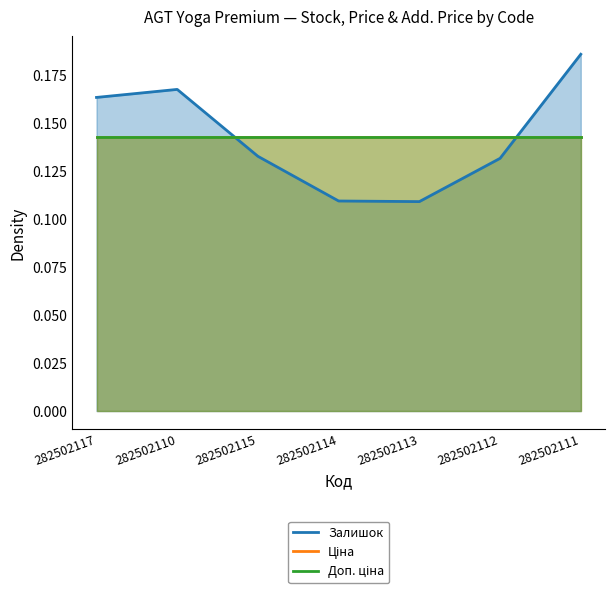

What is the label of the 4th point from the right?

282502114